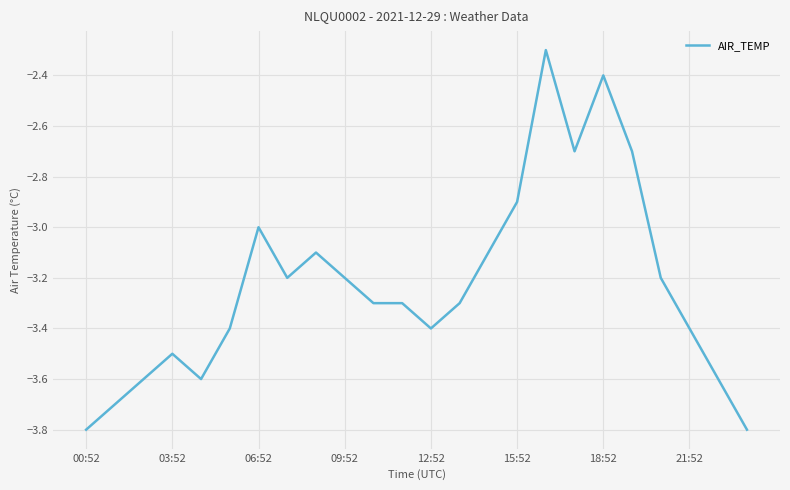

What is the difference between the maximum and minimum values?

1.5